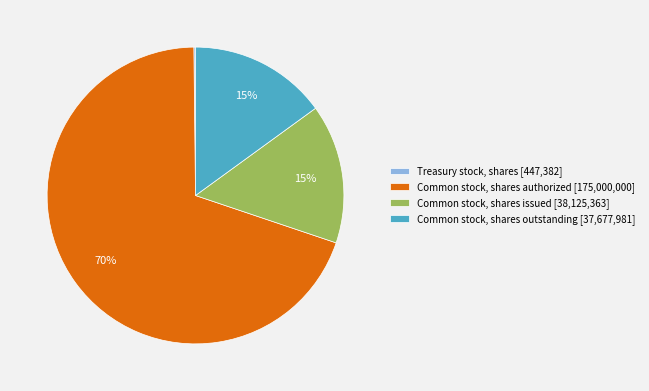

Which category has the biggest portion of the pie?

Common stock, shares authorized